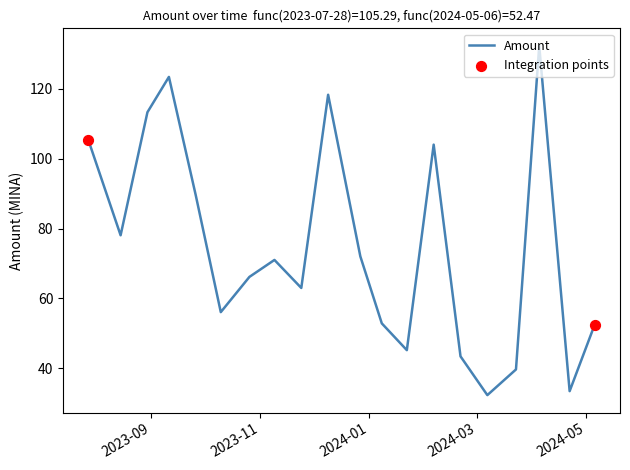

What is the greatest value displayed?

132.3